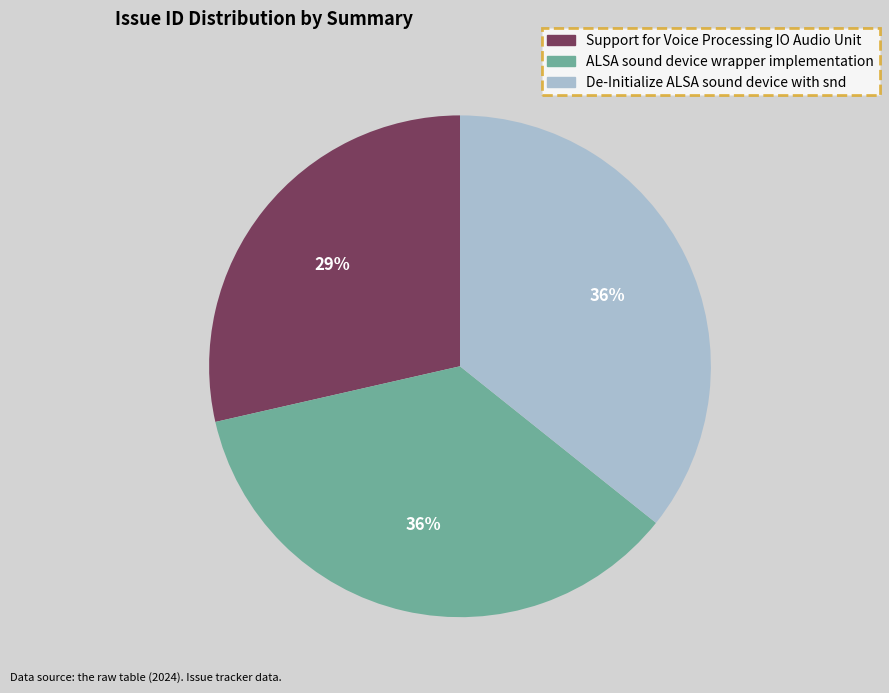

To the nearest percent, what is the combined percentage of ALSA sound device wrapper implementation and Support for Voice Processing IO Audio Unit?

64%